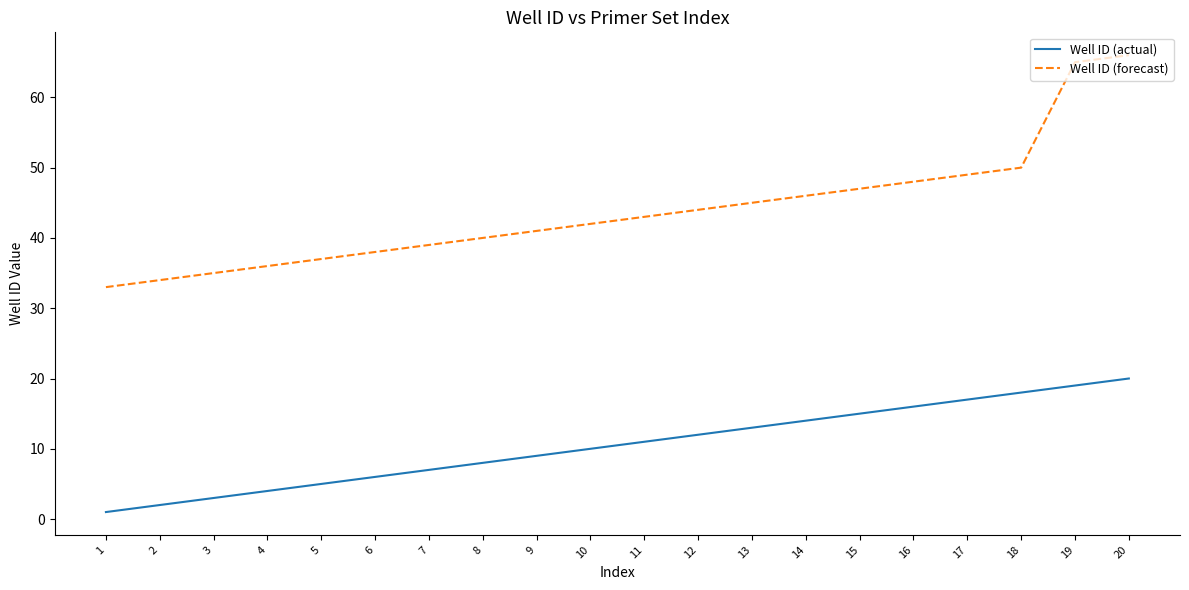

What value does the Well ID (actual) series have at 20, to the nearest 10?

20